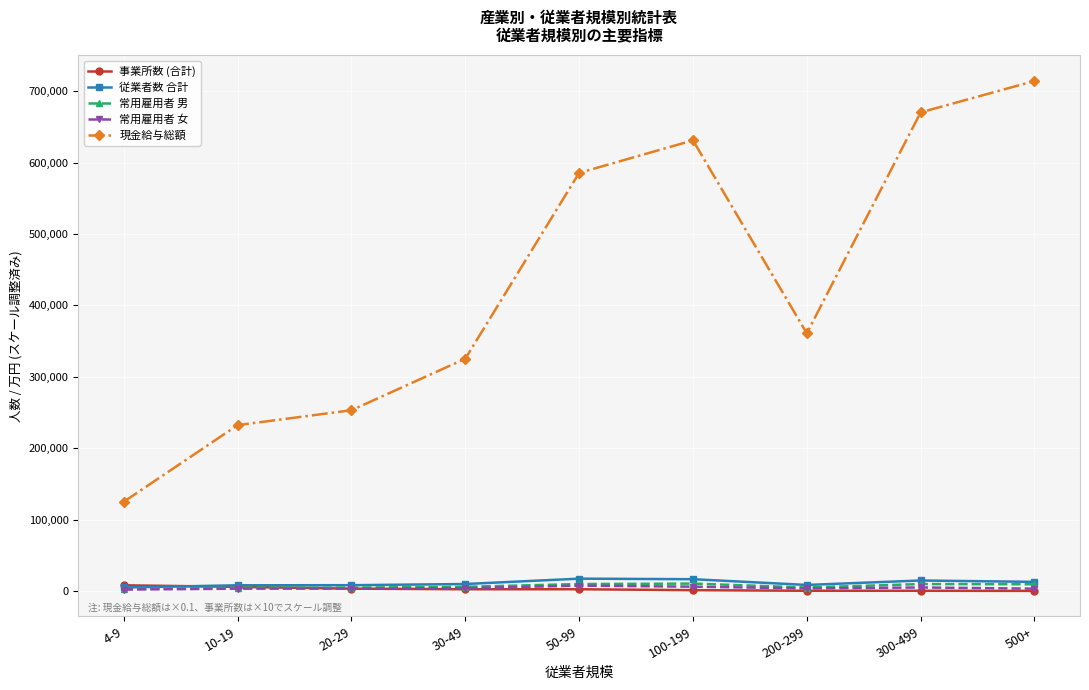

True or false: 従業者数 合計 and 現金給与総額 intersect in this chart.

False